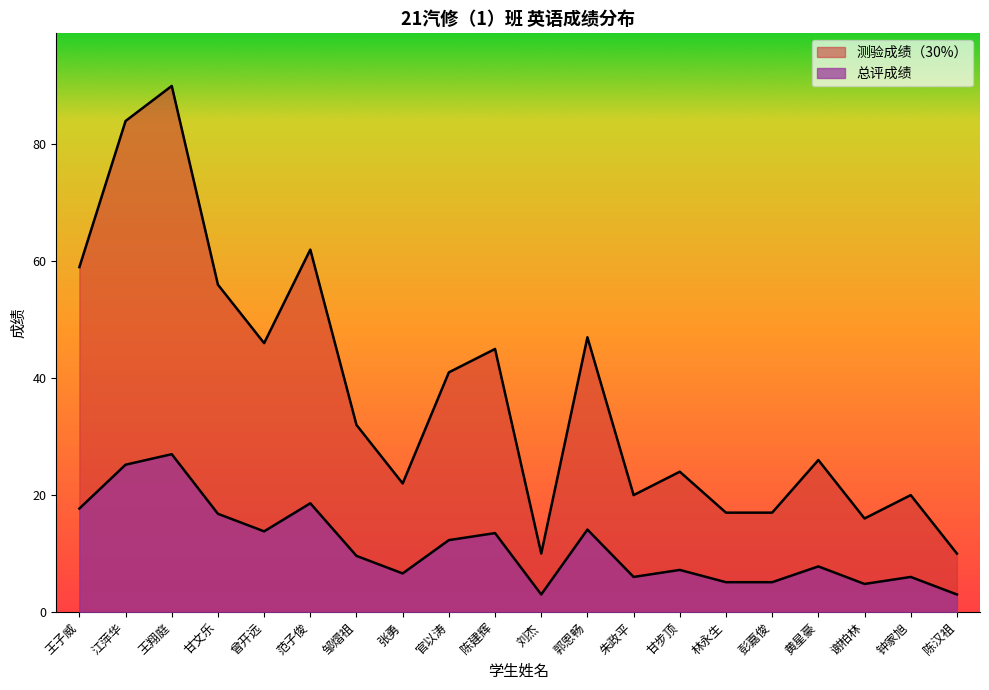

At which category does 测验成绩（30%） reach its first local peak?

王翔庭